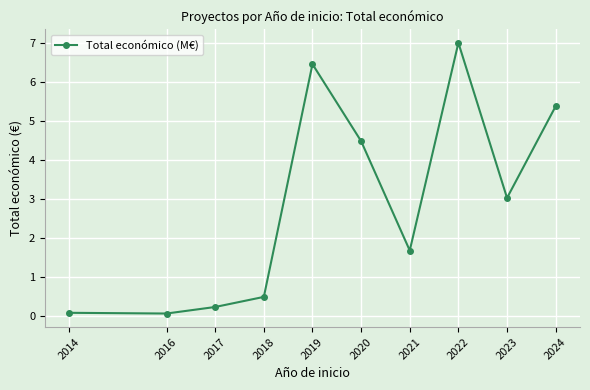

True or false: the data shows 5.4 at 2024.

True